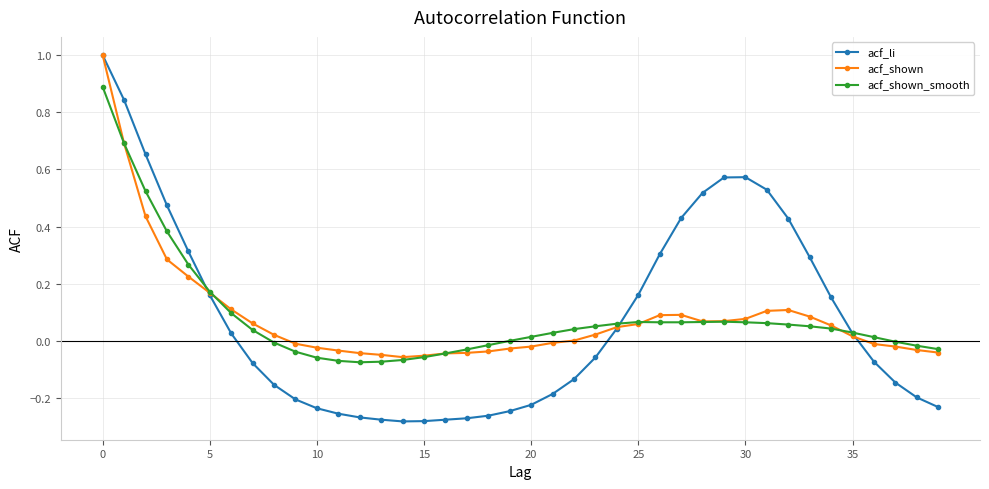

What is the difference between the maximum and minimum values in the acf_shown series?

1.1